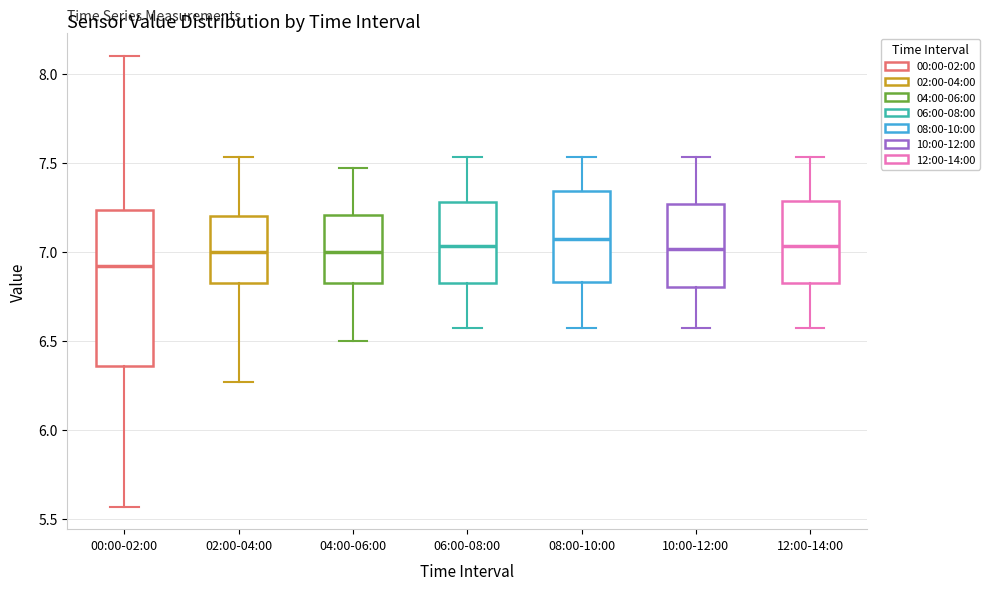

Reading left to right, read every box against the y-axis: the position of its median line, the range the box covers, and the ends of its whiskers. The values are not printed on the chart, so give them approximately, as read against the axis.

00:00-02:00: median 6.90, box 6.35 to 7.25, whiskers 5.55 to 8.10
02:00-04:00: median 7.00, box 6.80 to 7.20, whiskers 6.25 to 7.55
04:00-06:00: median 7.00, box 6.80 to 7.20, whiskers 6.50 to 7.45
06:00-08:00: median 7.05, box 6.80 to 7.30, whiskers 6.55 to 7.55
08:00-10:00: median 7.05, box 6.85 to 7.35, whiskers 6.55 to 7.55
10:00-12:00: median 7.00, box 6.80 to 7.25, whiskers 6.55 to 7.55
12:00-14:00: median 7.05, box 6.80 to 7.30, whiskers 6.55 to 7.55